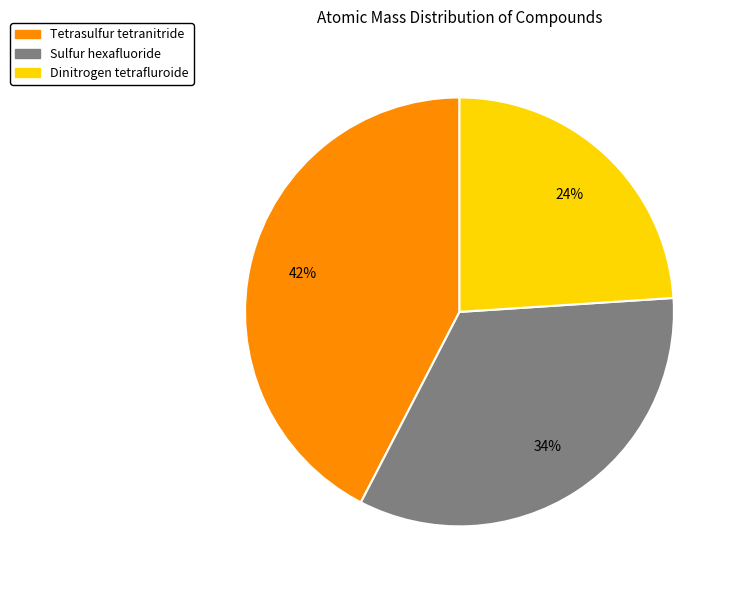

Is it true that Tetrasulfur tetranitride is 42% of the pie?

True